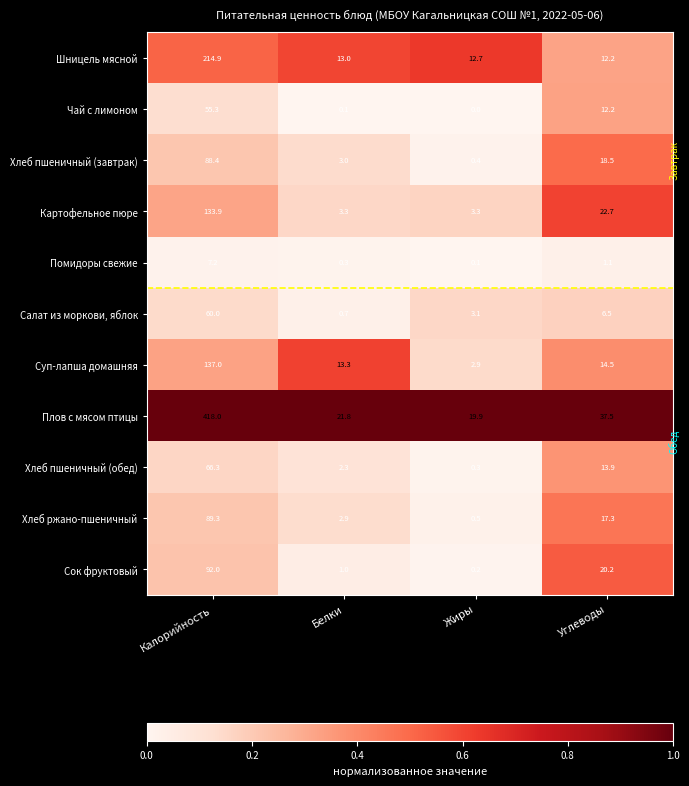

What is the highest value of the Салат из моркови, яблок series?

60.0